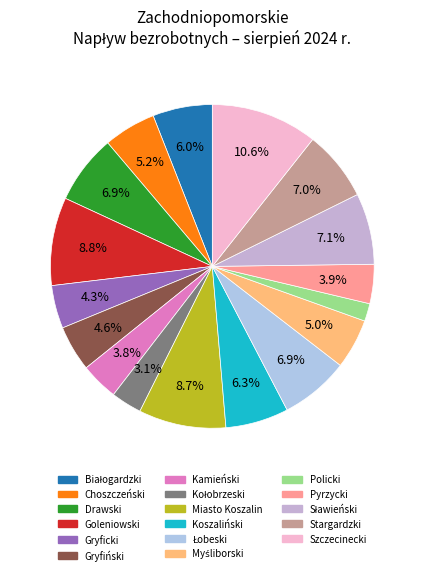

True or false: Gryfiński accounts for 1% of the total.

False